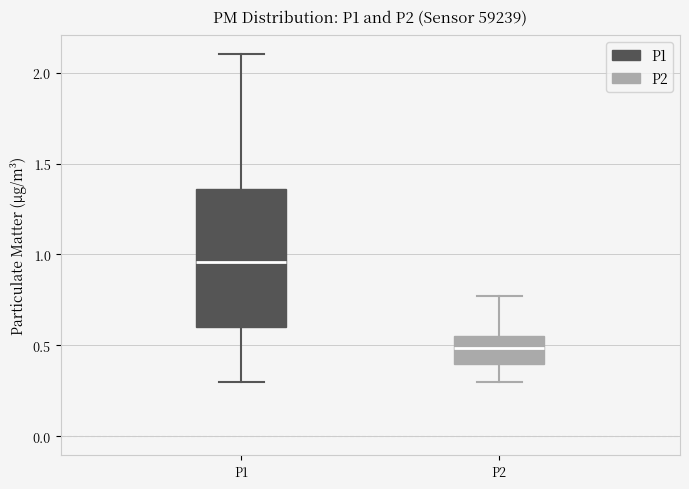

Comparing the boxes themselves (not the whiskers), which one is the tallest?

P1